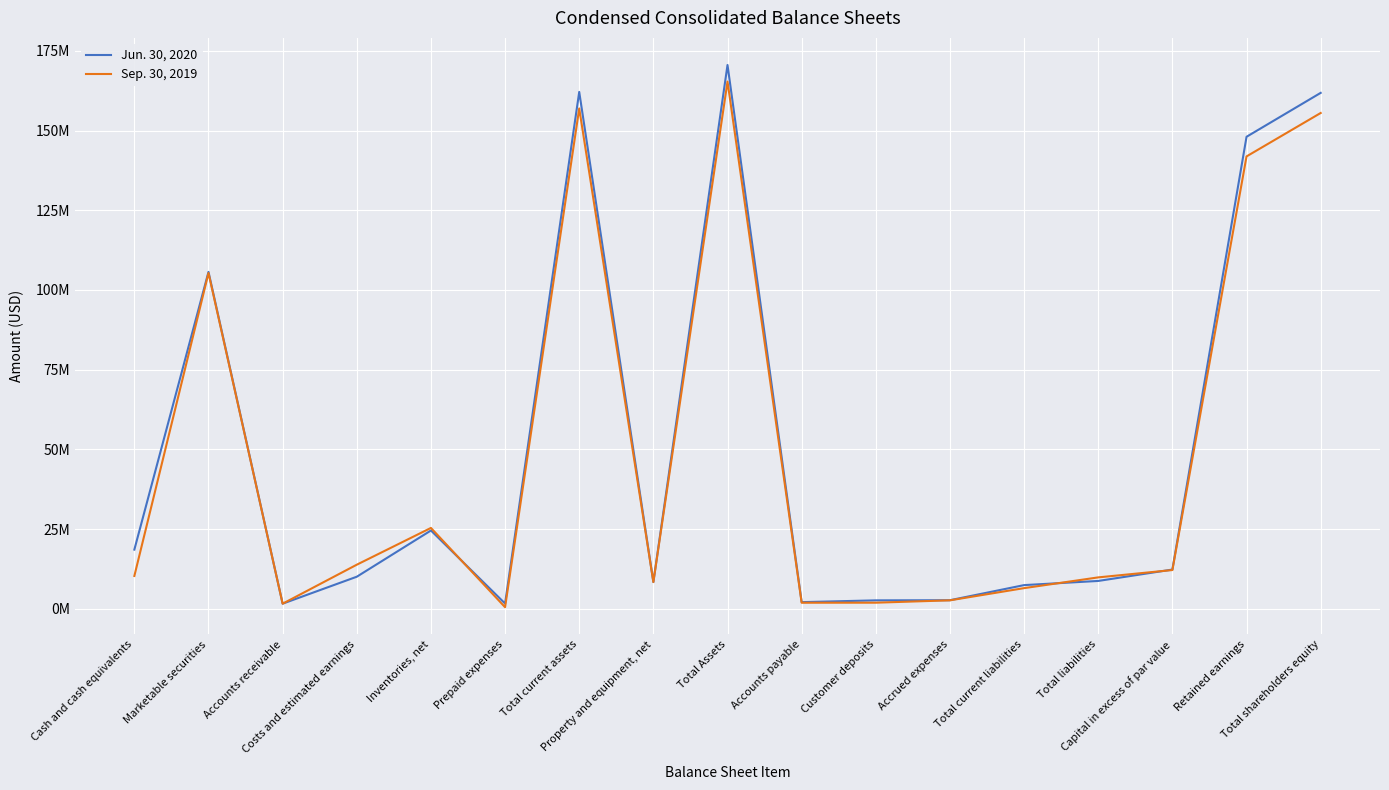

What value does the Jun. 30, 2020 series have at Customer deposits, to the nearest 100?

2651000